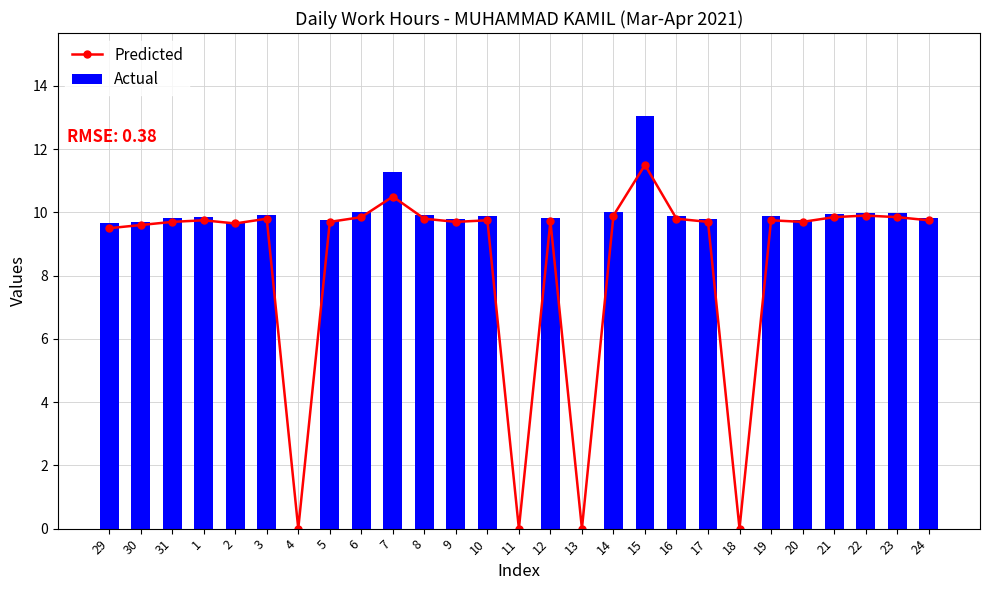

What are all the series names shown in the legend?

Predicted, Actual